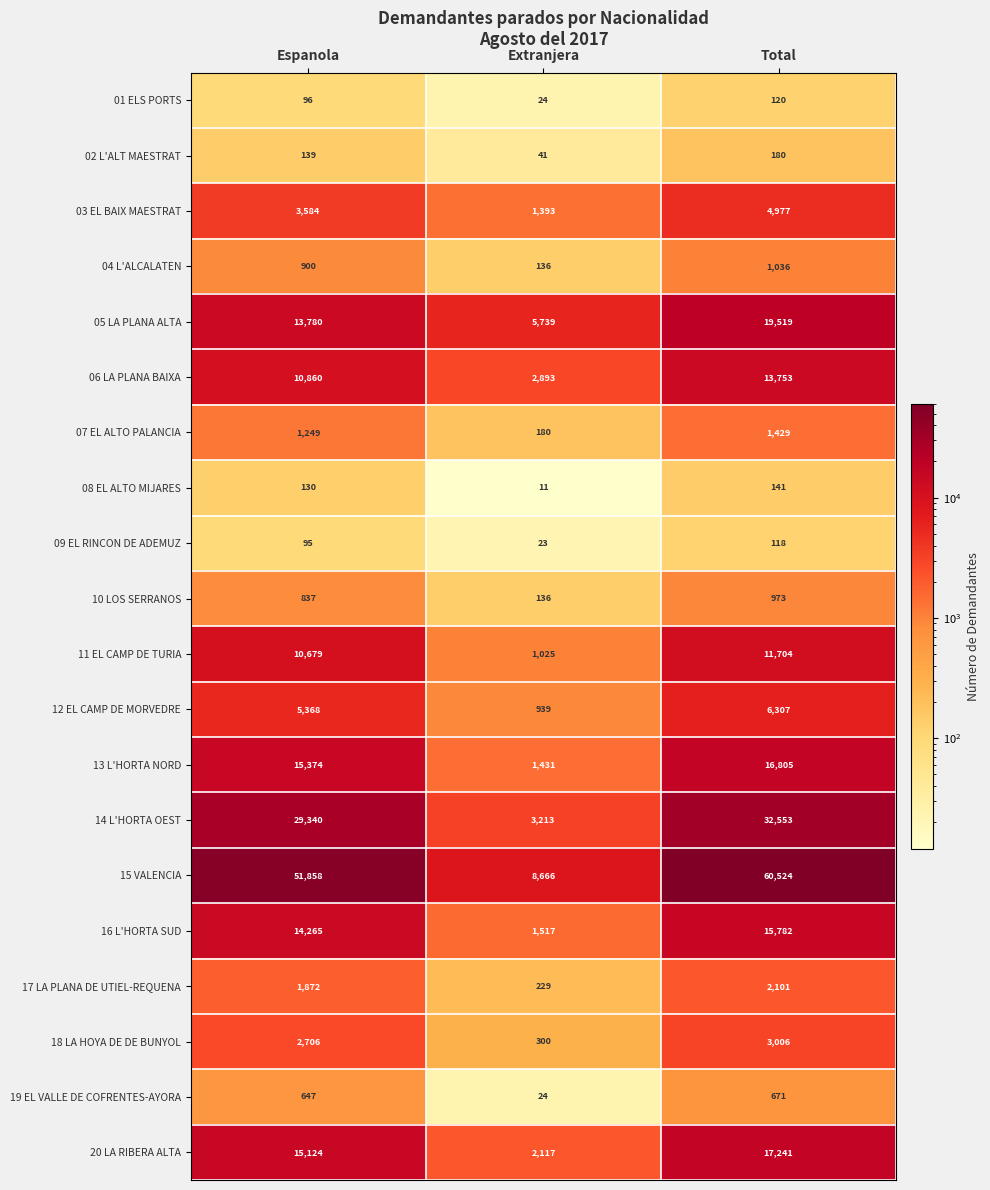

What is the difference between the highest and lowest values at Espanola?

51763